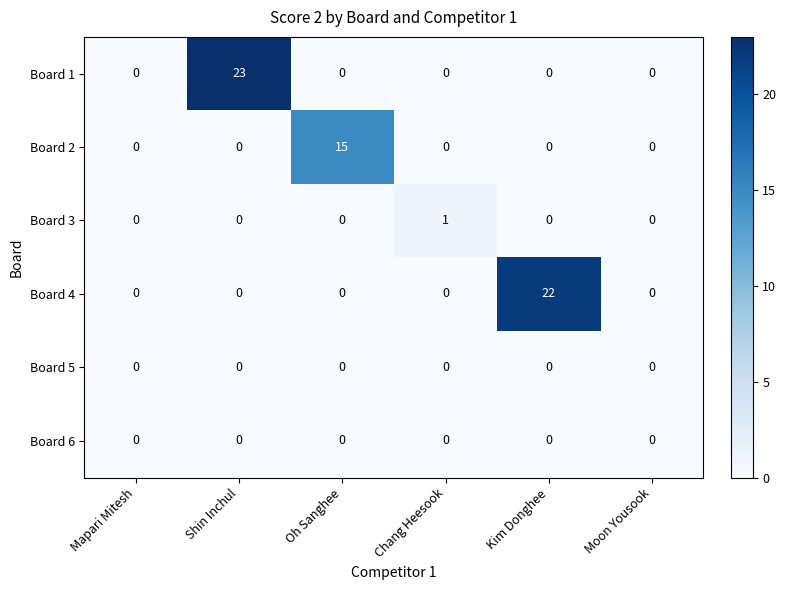

What is the greatest value displayed?

23